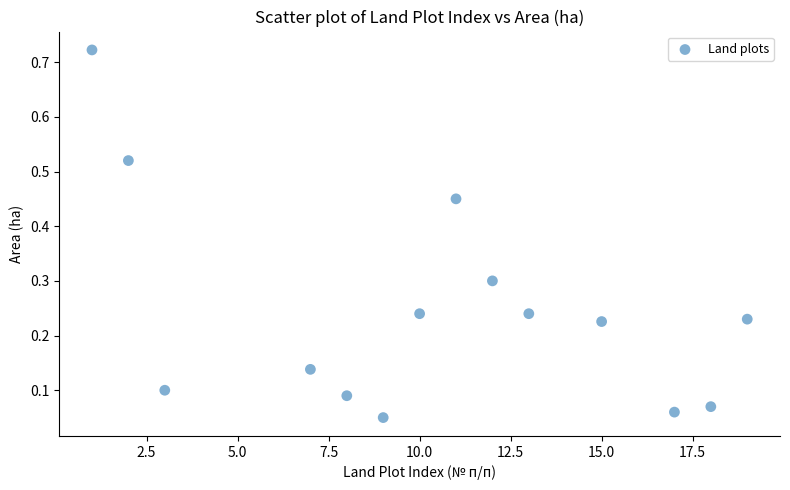

What is the range of X values (max minus min)?

18.0